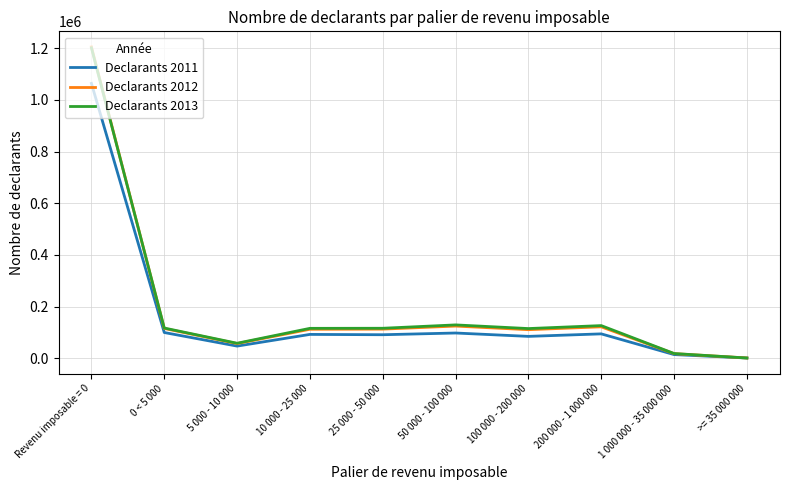

The Declarants 2011 series shows 94060 at 200 000 - 1 000 000. True or false?

True